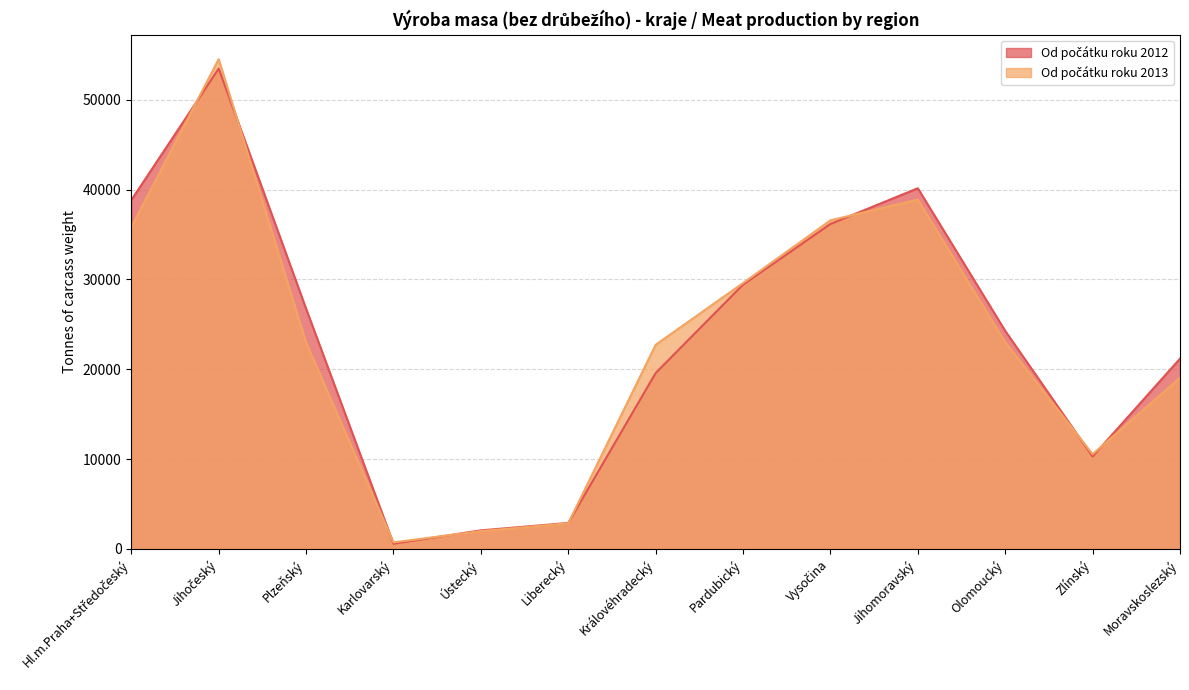

Is the value of Od počátku roku 2013 at Karlovarský greater than the value of Od počátku roku 2012 at Liberecký?

No